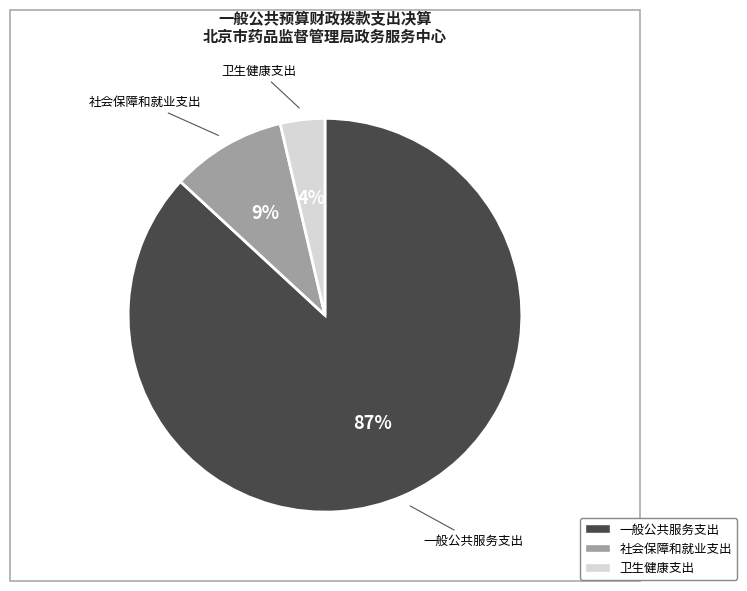

Rank the categories by value from lowest to highest.

卫生健康支出, 社会保障和就业支出, 一般公共服务支出